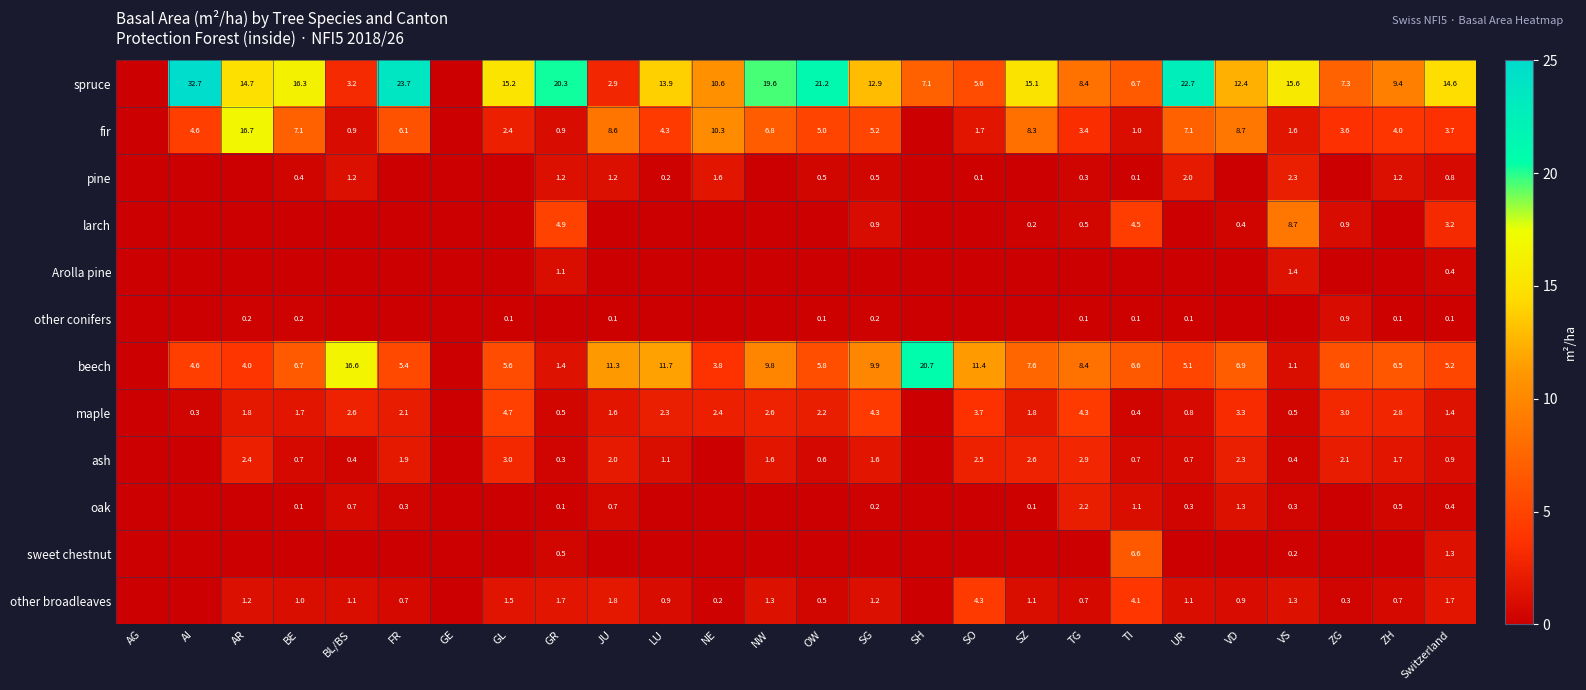

What is the difference between the pine values at TI and NE?

1.5